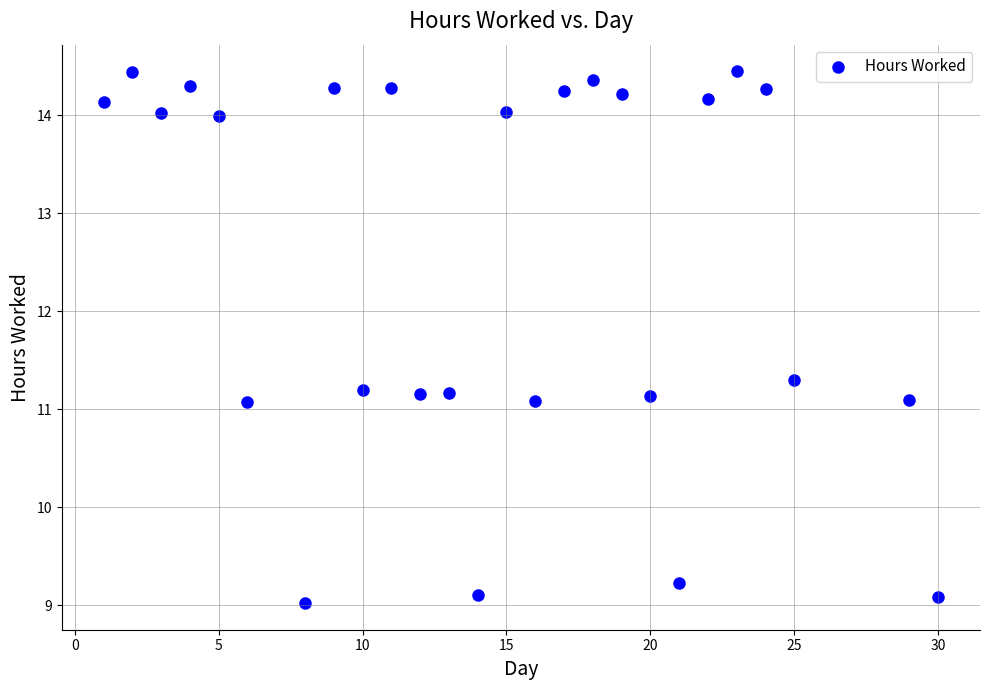

What is the range of X values (max minus min)?

29.0